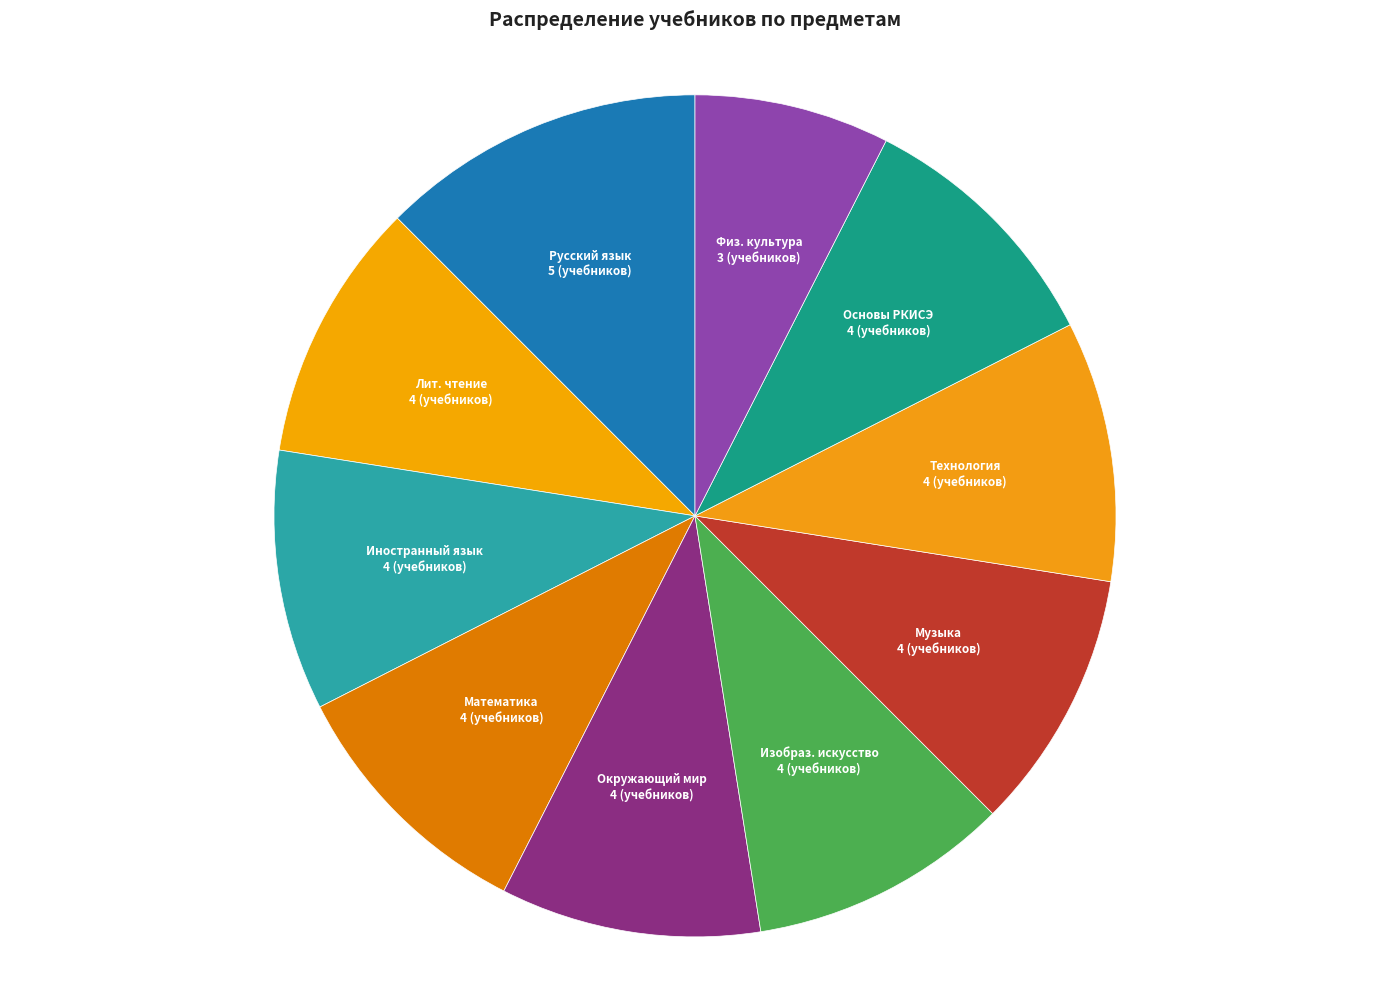

Count the number of slices in the pie.

10